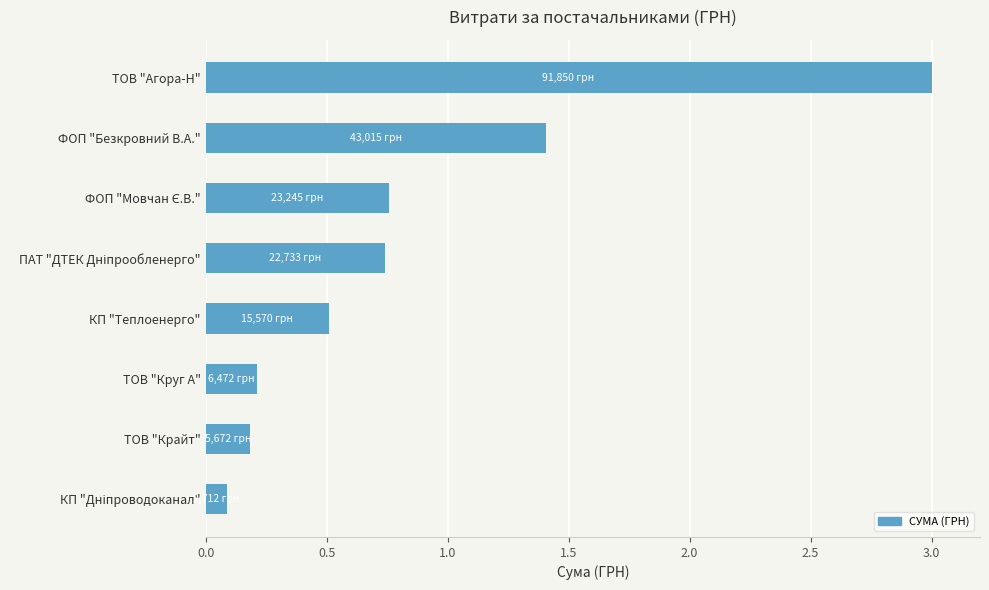

What is the sum of all values?

6.9